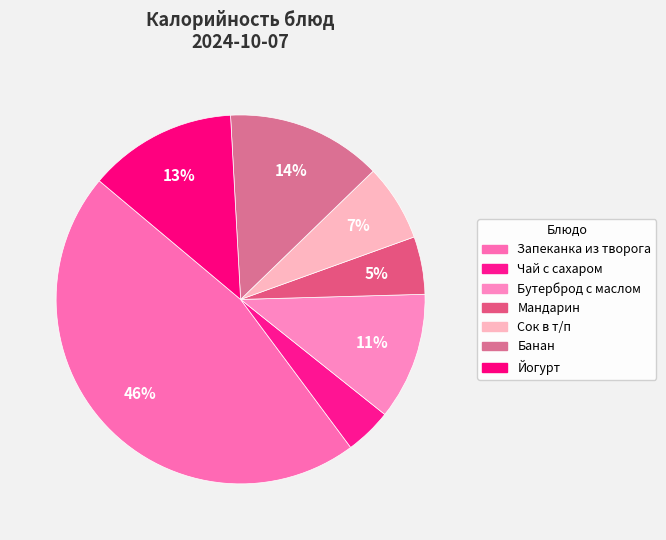

How many segments does this pie chart have?

7